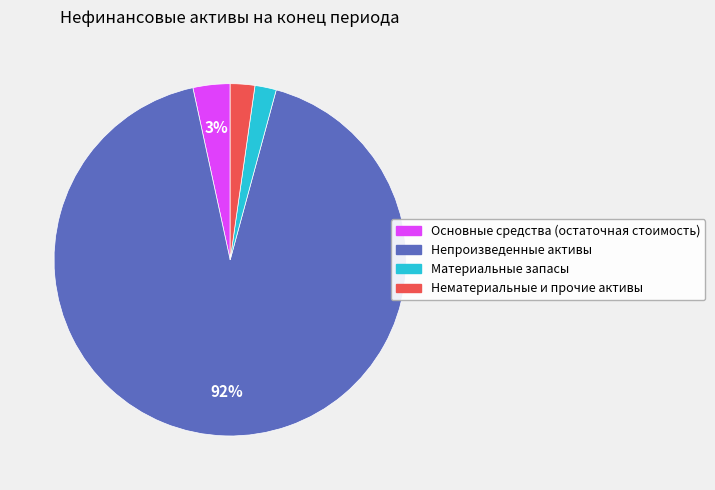

Count the number of slices in the pie.

4